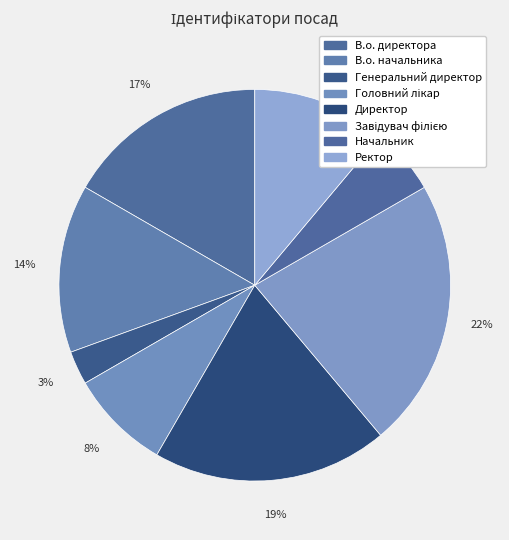

How many segments does this pie chart have?

8